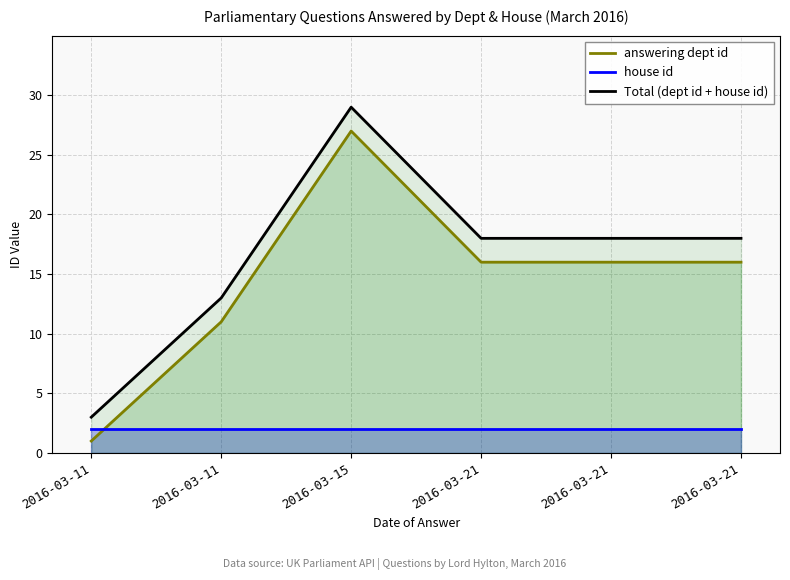

What are all the series names shown in the legend?

answering dept id, house id, Total (dept id + house id)